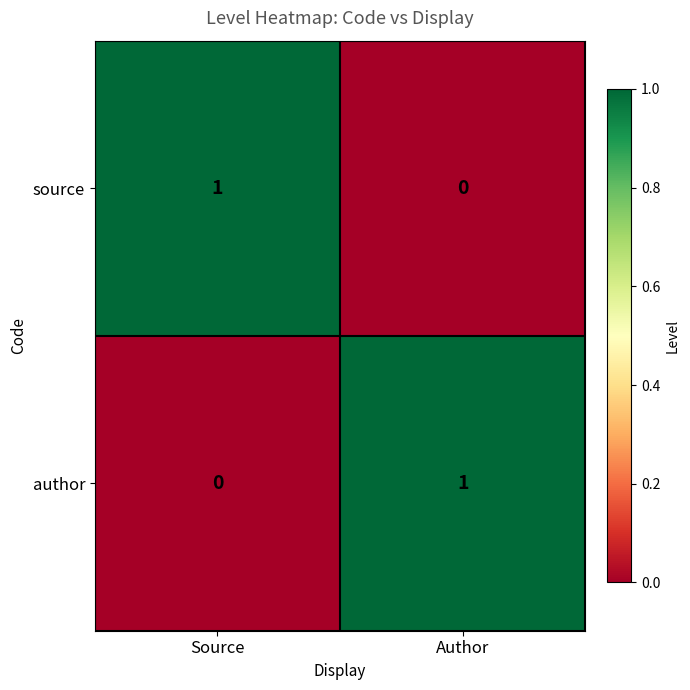

Reading left to right, extract all data points from this chart.

source: Source=1	Author=0
author: Source=0	Author=1